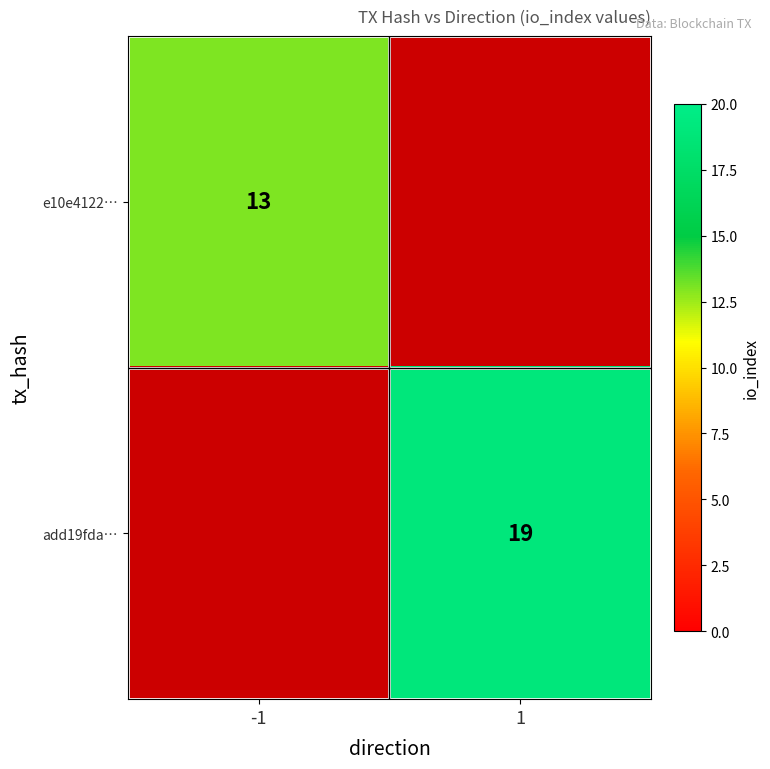

The value of e10e4122… at -1 is 5. True or false?

False